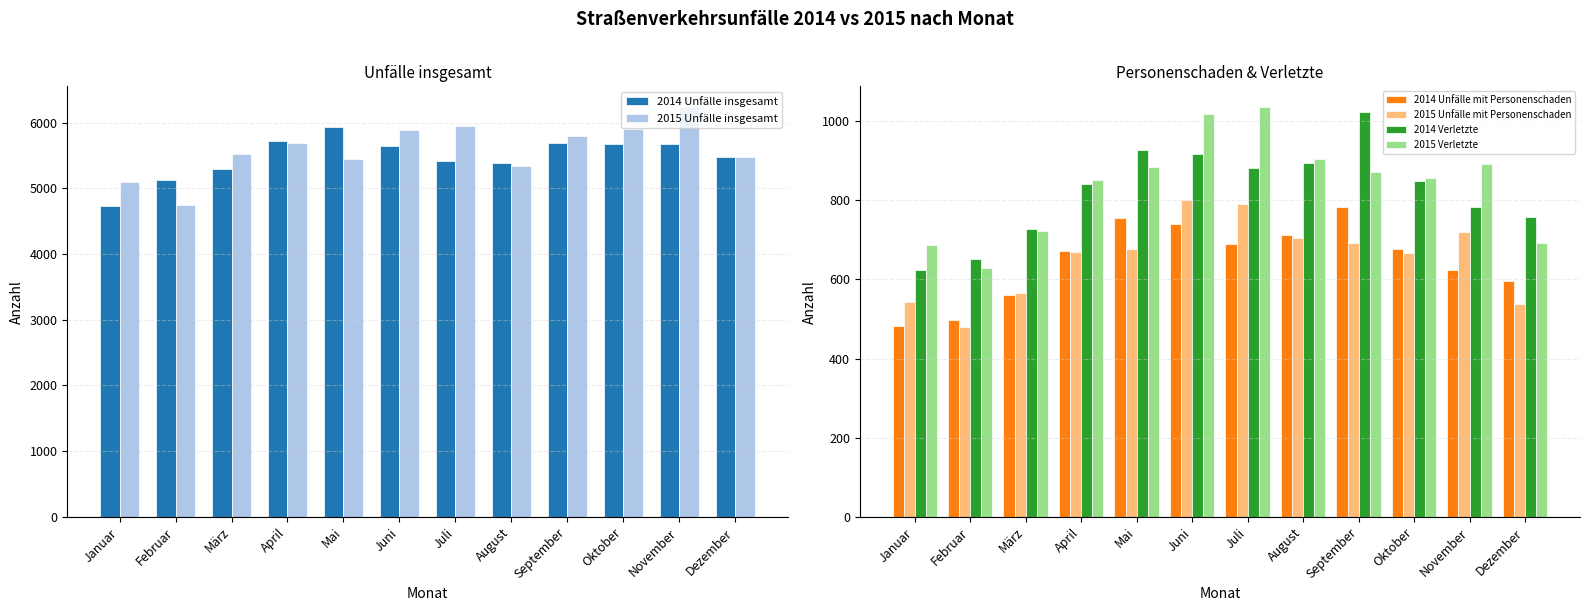

What is the value of the 2015 Verletzte bar at the 2nd from the left?

628